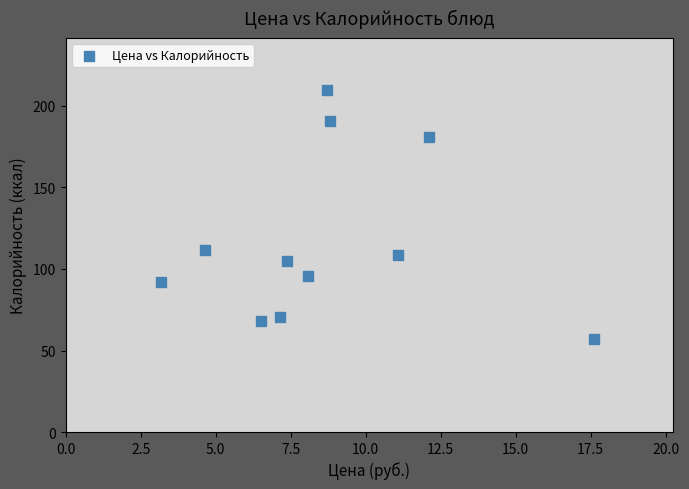

What Y value in the scatter plot is closest to 133?

111.4